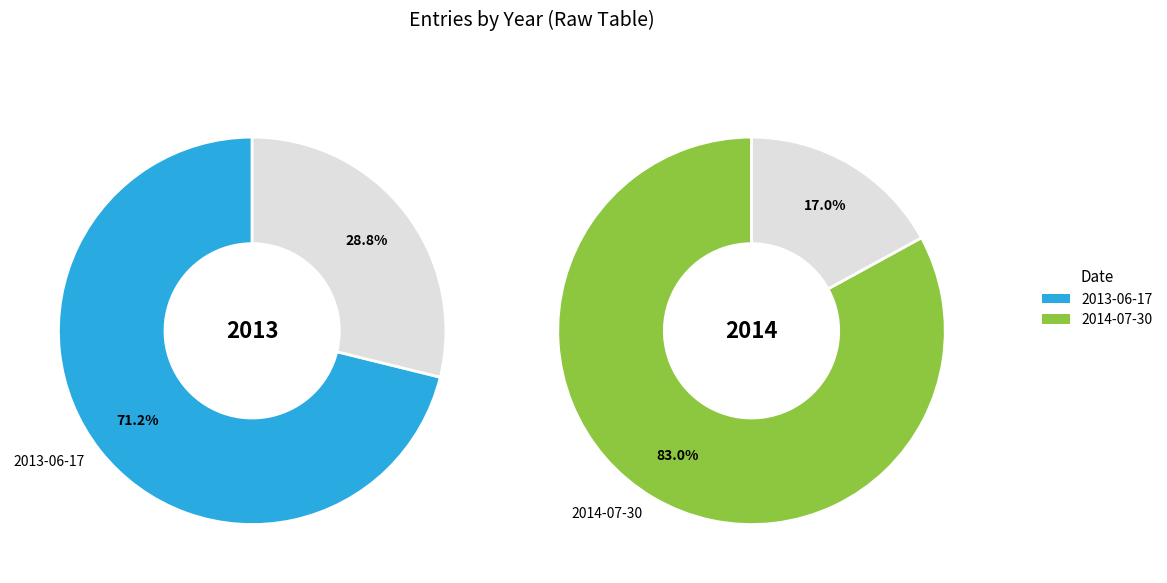

True or false: 2014-07-30 accounts for 59% of the total.

False